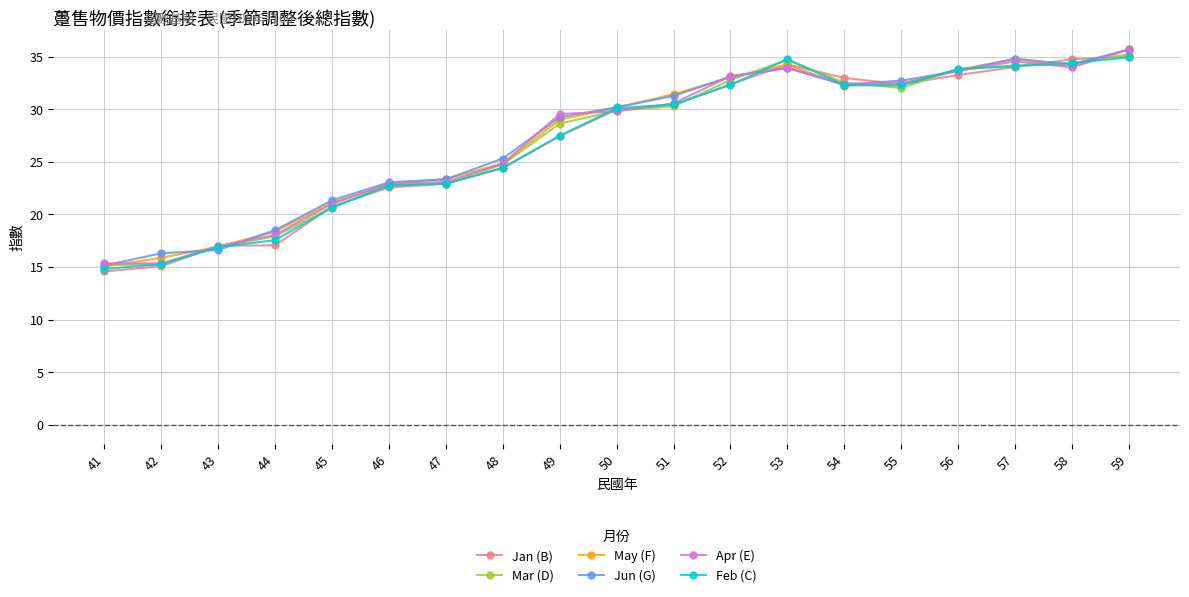

How many values in the Mar (D) series are below 29?

9